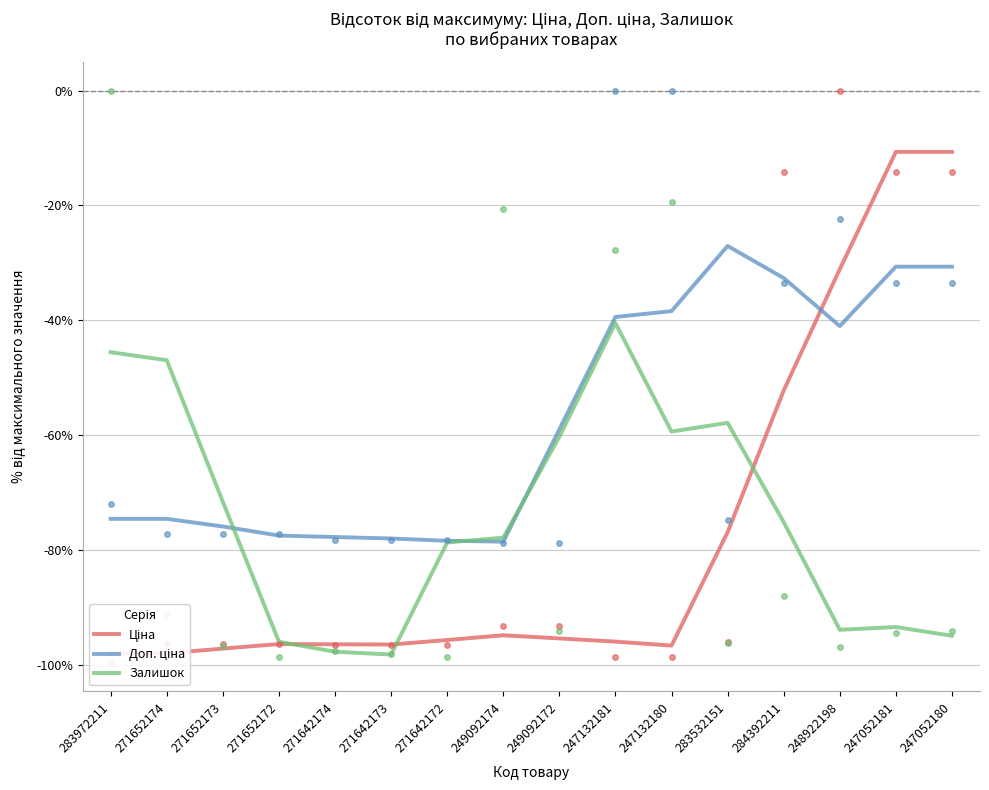

What are all the series names shown in the legend?

Ціна, Доп. ціна, Залишок